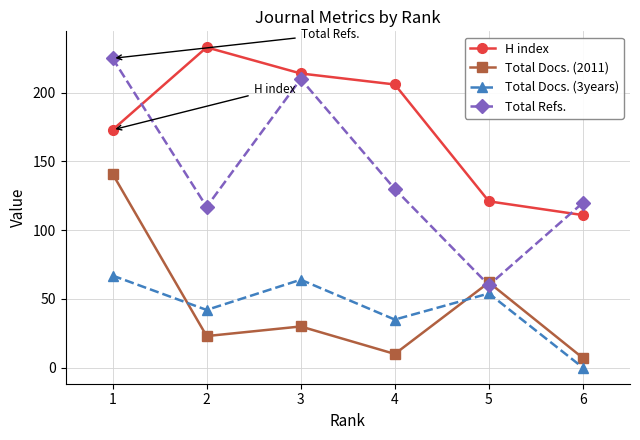

What is the difference between the highest and lowest values at 3?

184